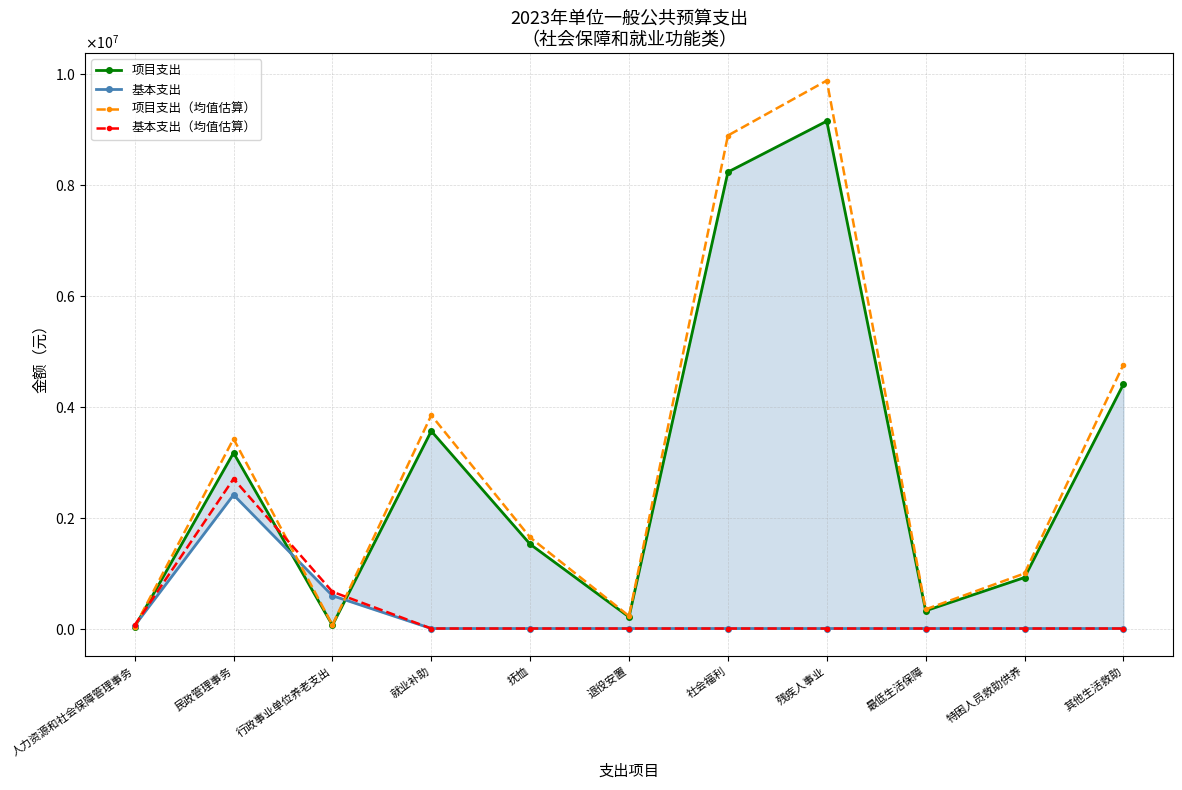

Is the value of 项目支出（均值估算） at 社会福利 greater than the value of 基本支出（均值估算） at 退役安置?

Yes